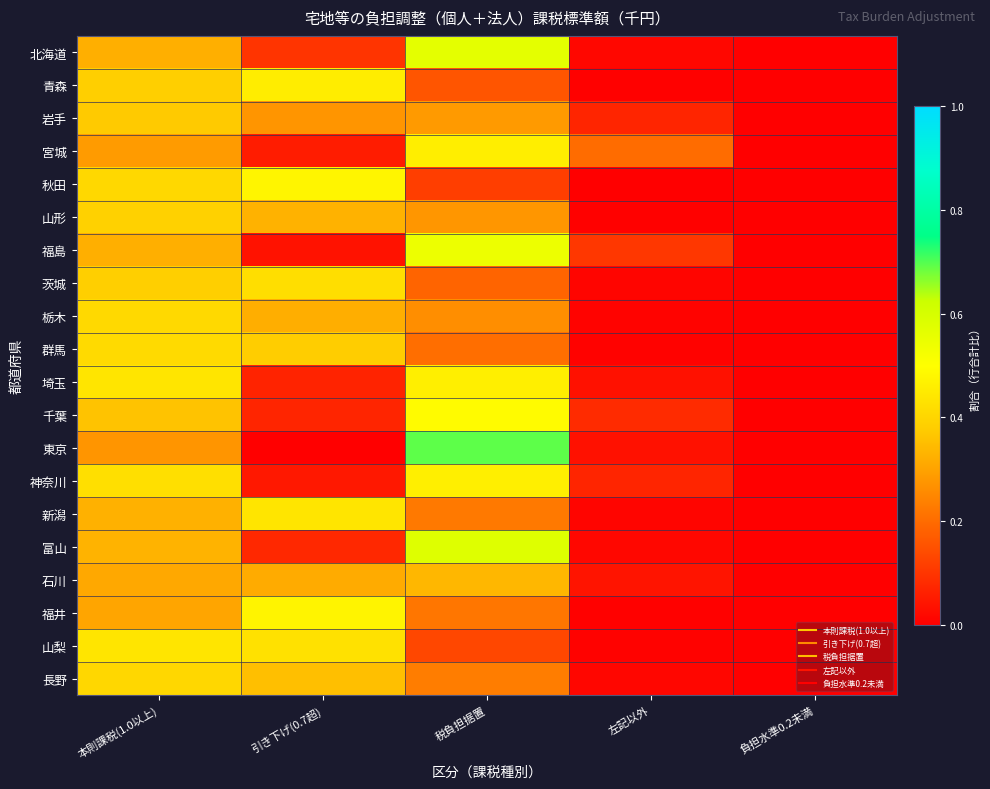

Count the number of data series in this chart.

20